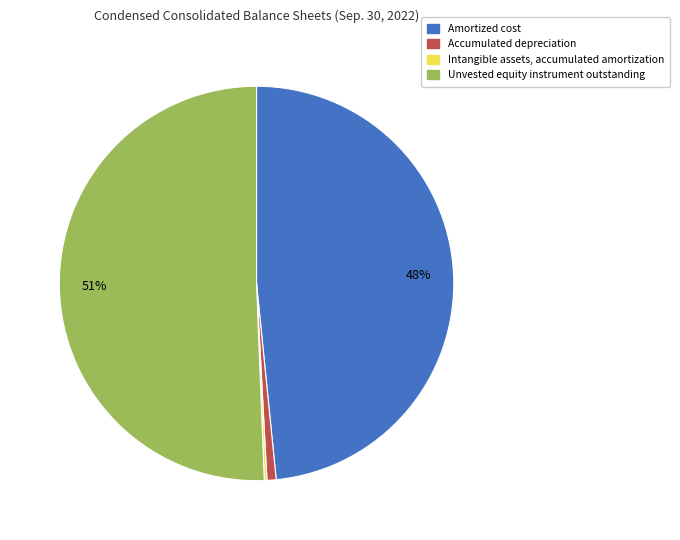

What is the largest slice in the pie chart?

Unvested equity instrument outstanding